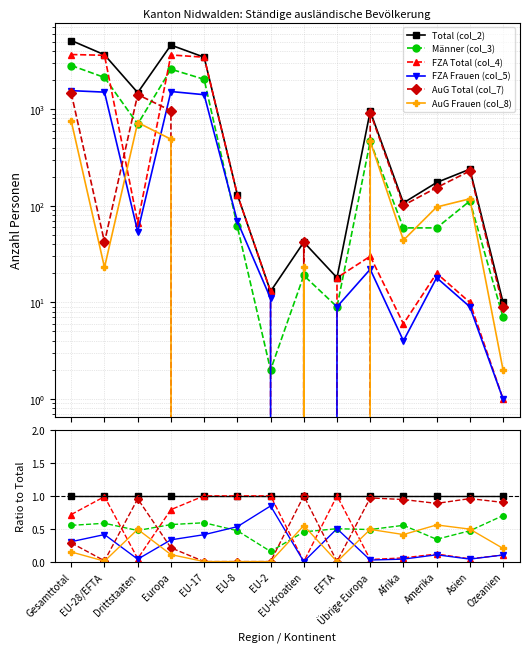

What is the difference between the maximum and minimum values in the AuG Frauen (col_8) series?

0.6